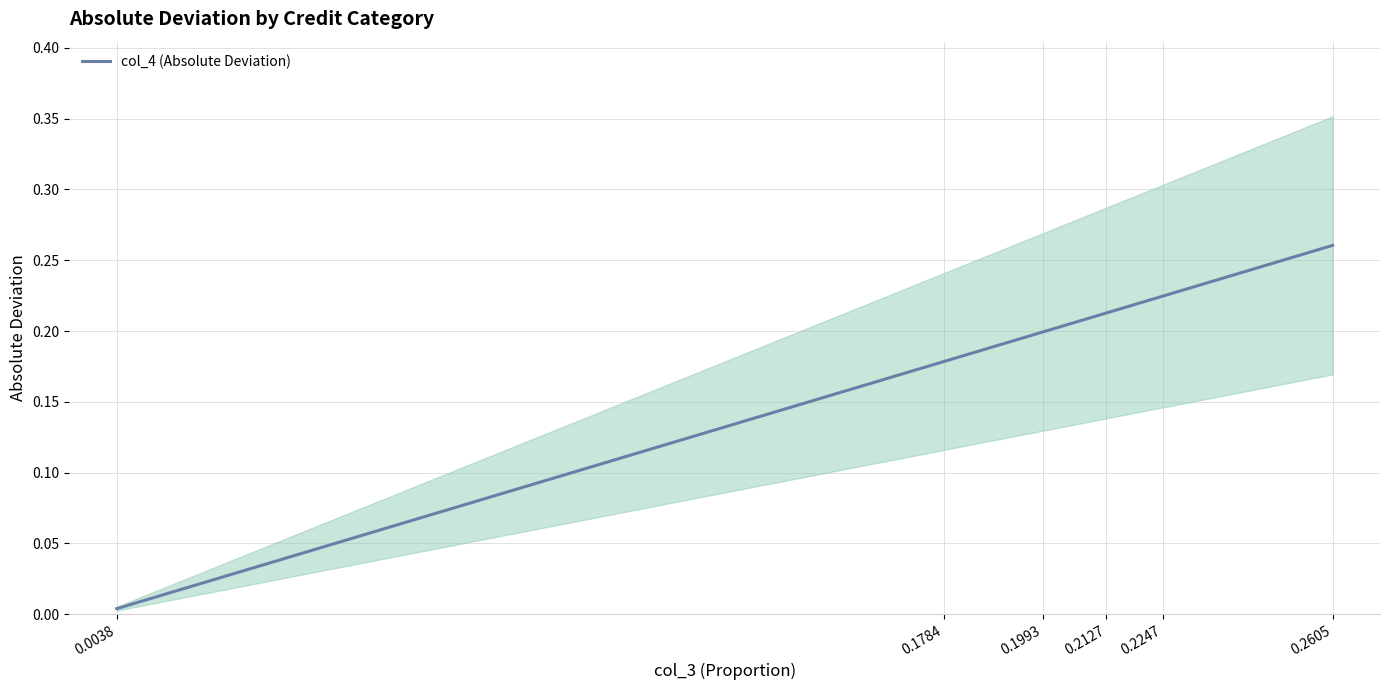

At which label is the value closest to 0?

0.0038